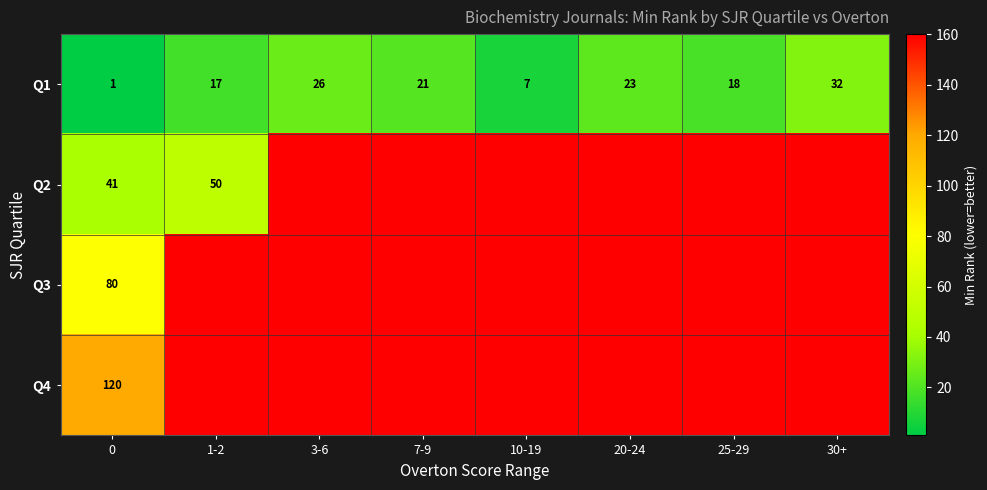

What is the average value of the Q1 series?

18